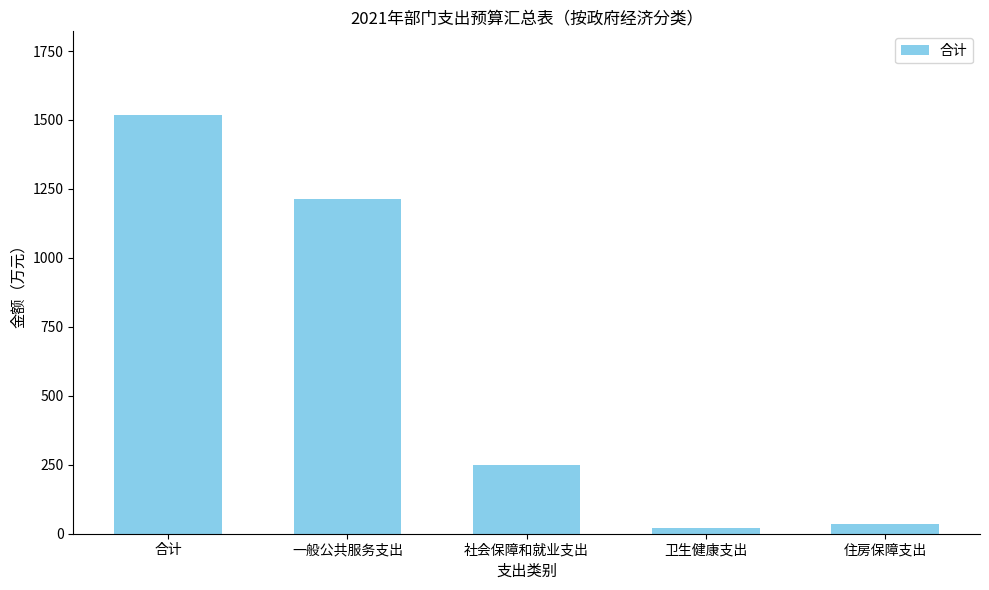

Where is the data nearest to the value 769?

一般公共服务支出